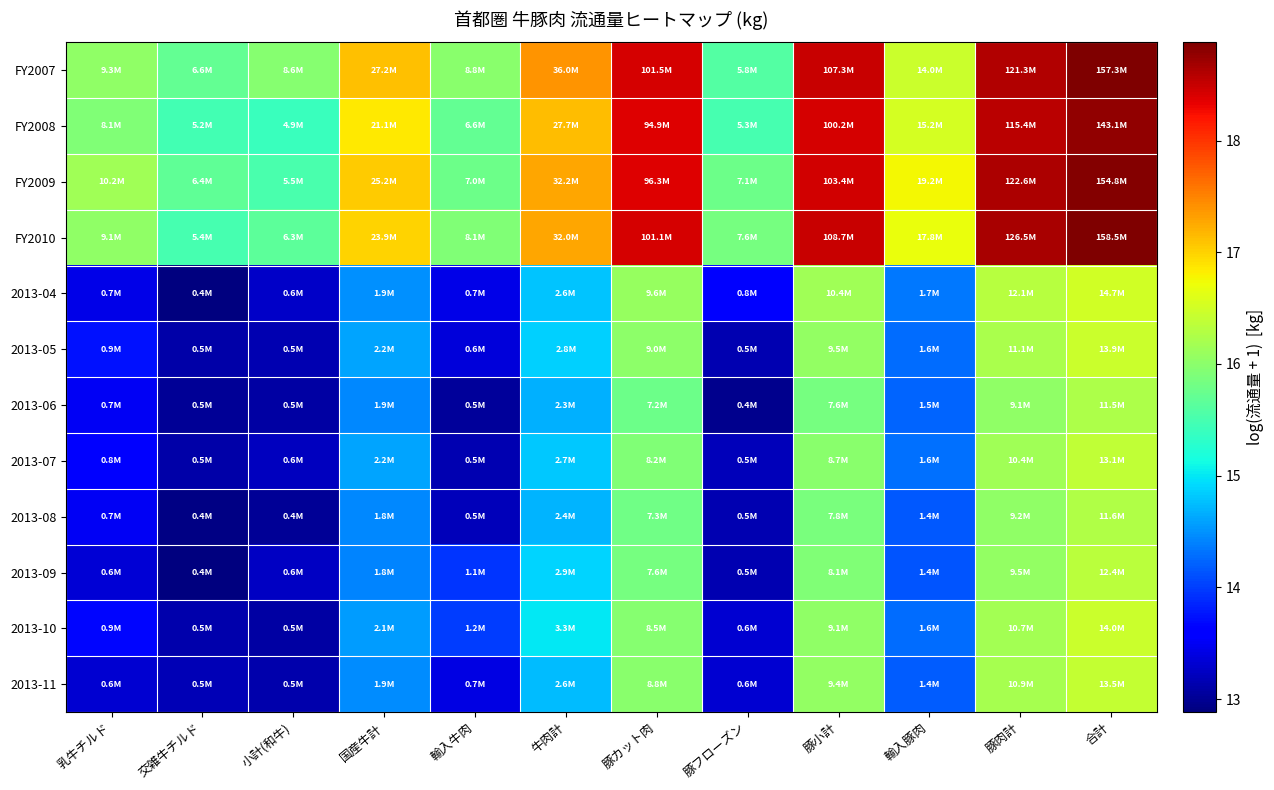

Reading left to right, list all the values displayed in this chart.

FY2007: 乳牛チルド=16.0	交雑牛チルド=15.7	小計(和牛)=16.0	国産牛計=17.1	輸入牛肉=16.0	牛肉計=17.4	豚カット肉=18.4	豚フローズン=15.6	豚小計=18.5	輸入豚肉=16.5	豚肉計=18.6	合計=18.9
FY2008: 乳牛チルド=15.9	交雑牛チルド=15.5	小計(和牛)=15.4	国産牛計=16.9	輸入牛肉=15.7	牛肉計=17.1	豚カット肉=18.4	豚フローズン=15.5	豚小計=18.4	輸入豚肉=16.5	豚肉計=18.6	合計=18.8
FY2009: 乳牛チルド=16.1	交雑牛チルド=15.7	小計(和牛)=15.5	国産牛計=17.0	輸入牛肉=15.8	牛肉計=17.3	豚カット肉=18.4	豚フローズン=15.8	豚小計=18.5	輸入豚肉=16.8	豚肉計=18.6	合計=18.9
FY2010: 乳牛チルド=16.0	交雑牛チルド=15.5	小計(和牛)=15.7	国産牛計=17.0	輸入牛肉=15.9	牛肉計=17.3	豚カット肉=18.4	豚フローズン=15.8	豚小計=18.5	輸入豚肉=16.7	豚肉計=18.7	合計=18.9
2013-04: 乳牛チルド=13.4	交雑牛チルド=12.9	小計(和牛)=13.3	国産牛計=14.5	輸入牛肉=13.4	牛肉計=14.8	豚カット肉=16.1	豚フローズン=13.6	豚小計=16.2	輸入豚肉=14.4	豚肉計=16.3	合計=16.5
2013-05: 乳牛チルド=13.7	交雑牛チルド=13.1	小計(和牛)=13.1	国産牛計=14.6	輸入牛肉=13.4	牛肉計=14.9	豚カット肉=16.0	豚フローズン=13.2	豚小計=16.1	輸入豚肉=14.3	豚肉計=16.2	合計=16.4
2013-06: 乳牛チルド=13.5	交雑牛チルド=13.0	小計(和牛)=13.1	国産牛計=14.4	輸入牛肉=13.0	牛肉計=14.7	豚カット肉=15.8	豚フローズン=13.0	豚小計=15.8	輸入豚肉=14.2	豚肉計=16.0	合計=16.3
2013-07: 乳牛チルド=13.6	交雑牛チルド=13.1	小計(和牛)=13.2	国産牛計=14.6	輸入牛肉=13.2	牛肉計=14.8	豚カット肉=15.9	豚フローズン=13.2	豚小計=16.0	輸入豚肉=14.3	豚肉計=16.2	合計=16.4
2013-08: 乳牛チルド=13.5	交雑牛チルド=12.9	小計(和牛)=13.0	国産牛計=14.4	輸入牛肉=13.2	牛肉計=14.7	豚カット肉=15.8	豚フローズン=13.2	豚小計=15.9	輸入豚肉=14.2	豚肉計=16.0	合計=16.3
2013-09: 乳牛チルド=13.3	交雑牛チルド=12.9	小計(和牛)=13.2	国産牛計=14.4	輸入牛肉=13.9	牛肉計=14.9	豚カット肉=15.8	豚フローズン=13.1	豚小計=15.9	輸入豚肉=14.1	豚肉計=16.1	合計=16.3
2013-10: 乳牛チルド=13.7	交雑牛チルド=13.1	小計(和牛)=13.1	国産牛計=14.6	輸入牛肉=14.0	牛肉計=15.0	豚カット肉=16.0	豚フローズン=13.3	豚小計=16.0	輸入豚肉=14.3	豚肉計=16.2	合計=16.5
2013-11: 乳牛チルド=13.3	交雑牛チルド=13.2	小計(和牛)=13.1	国産牛計=14.5	輸入牛肉=13.4	牛肉計=14.8	豚カット肉=16.0	豚フローズン=13.3	豚小計=16.1	輸入豚肉=14.2	豚肉計=16.2	合計=16.4